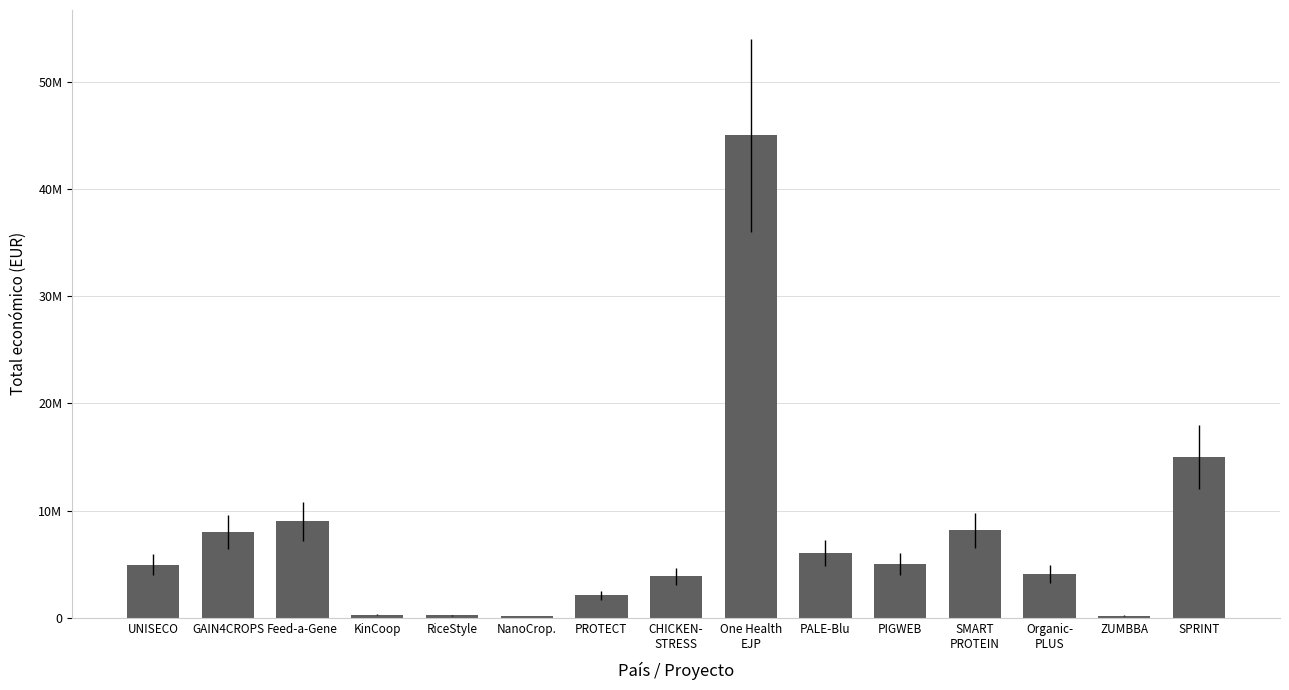

List the labels in order of value, smallest first.

NanoCrop., ZUMBBA, RiceStyle, KinCoop, PROTECT, CHICKEN-
STRESS, Organic-
PLUS, UNISECO, PIGWEB, PALE-Blu, GAIN4CROPS, SMART
PROTEIN, Feed-a-Gene, SPRINT, One Health
EJP